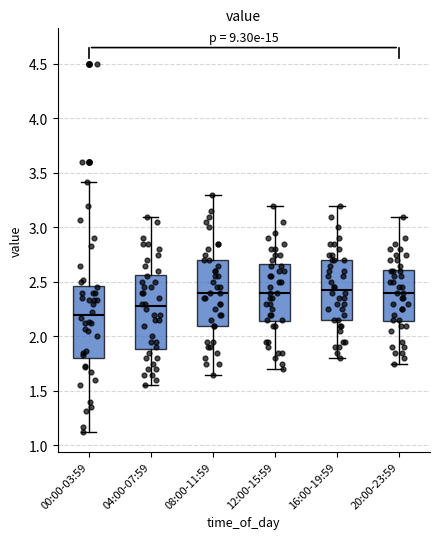

Reading left to right, transcribe this box plot: for each box, give where its median line is, the range the box spans, and where its two whiskers end, as read against the y-axis. The values are not printed on the chart, so give them approximately, as read against the axis.

00:00-03:59: median 2.20, box 1.80 to 2.45, whiskers 1.10 to 3.40
04:00-07:59: median 2.30, box 1.90 to 2.55, whiskers 1.55 to 3.10
08:00-11:59: median 2.40, box 2.10 to 2.70, whiskers 1.65 to 3.30
12:00-15:59: median 2.40, box 2.15 to 2.65, whiskers 1.70 to 3.20
16:00-19:59: median 2.45, box 2.15 to 2.70, whiskers 1.80 to 3.20
20:00-23:59: median 2.40, box 2.15 to 2.60, whiskers 1.75 to 3.10